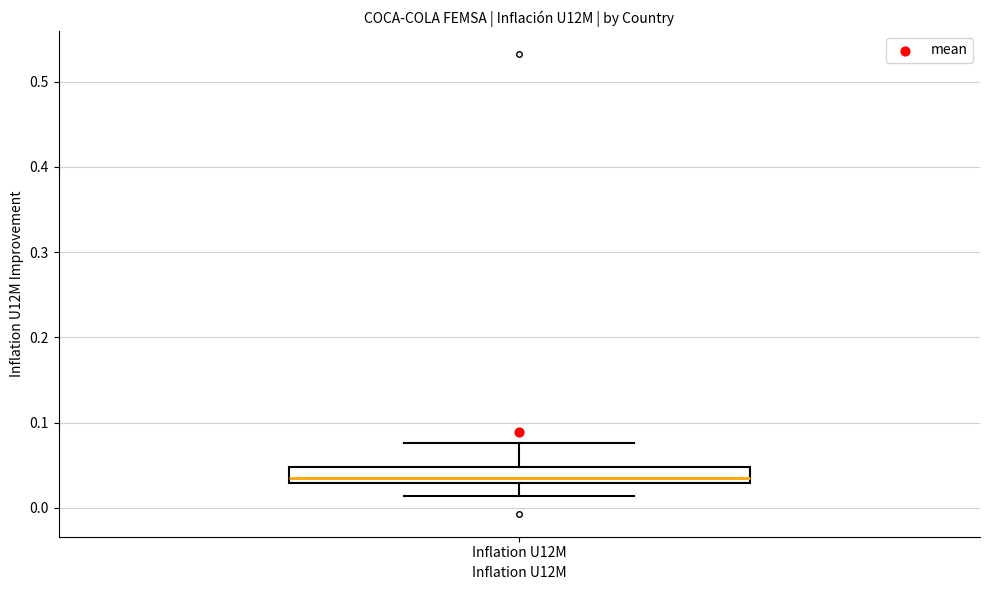

Read this box plot against the y-axis: the position of the median line, the range covered by the box, and the ends of both whiskers. The values are not printed on the chart, so give them approximately, as read against the axis.

median 0.04, box 0.03 to 0.05, whiskers 0.01 to 0.08